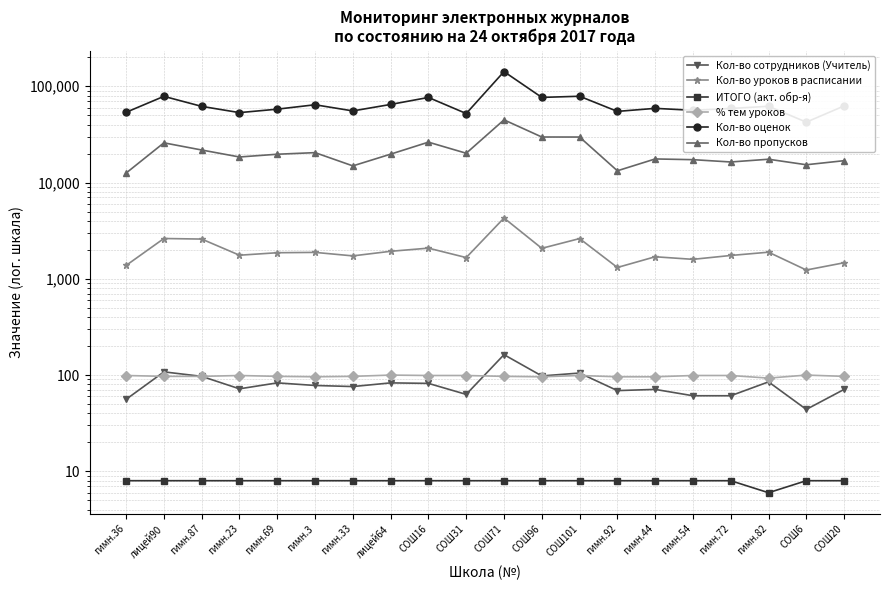

What is the difference between the highest and lowest values at СОШ71?

141931